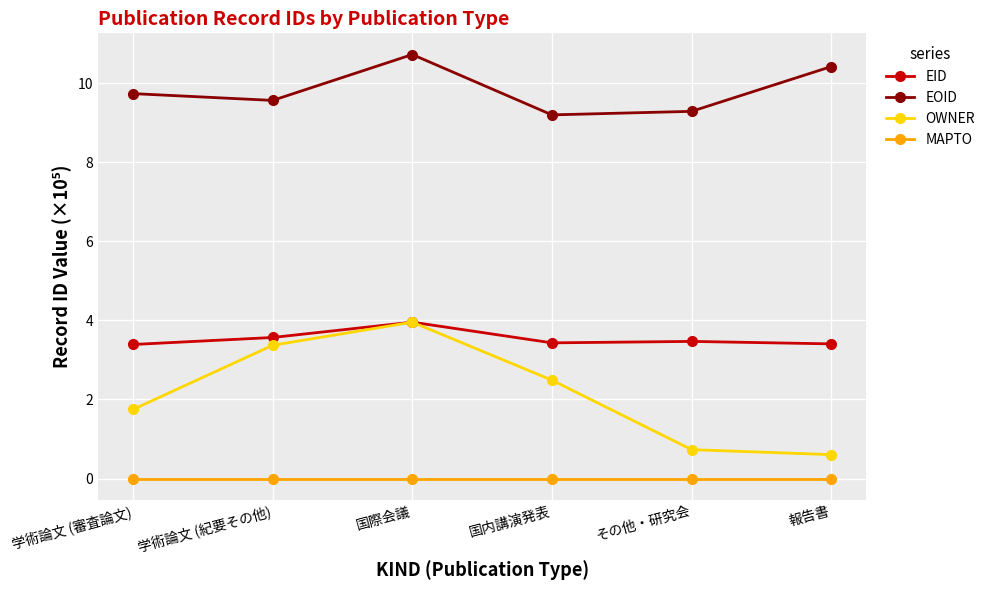

Rank the categories by OWNER value from highest to lowest.

国際会議, 学術論文 (紀要その他), 国内講演発表, 学術論文 (審査論文), その他・研究会, 報告書